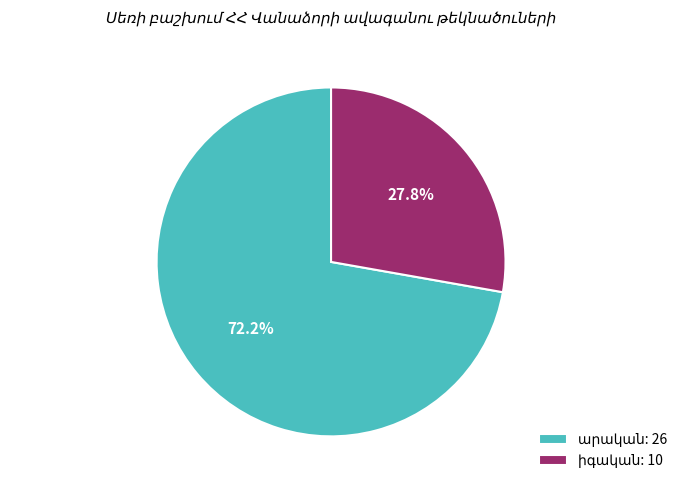

Is there a majority slice in this chart?

Yes